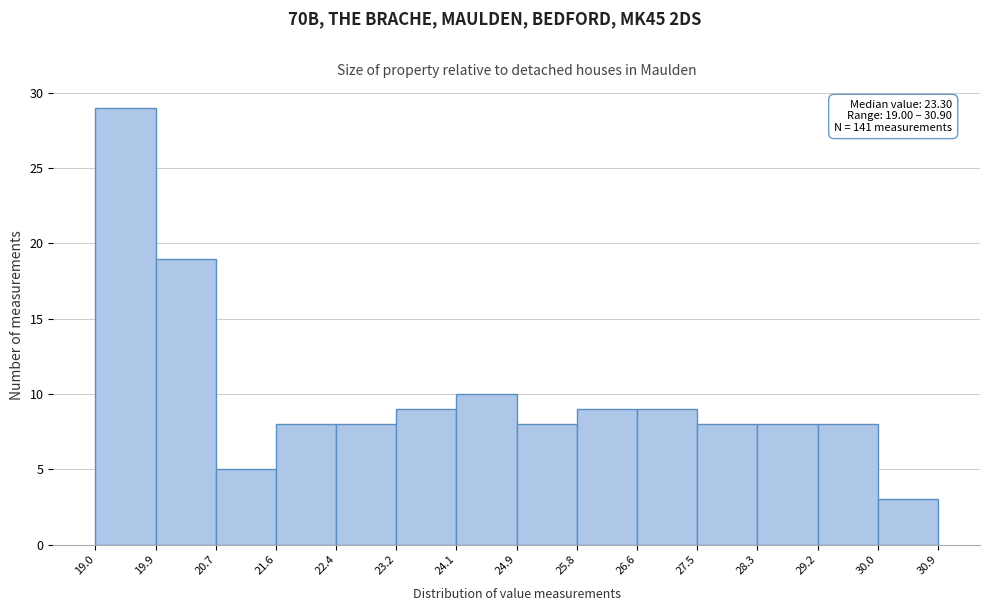

Over which range of the x-axis is the bar tallest?

19.0 to 19.9